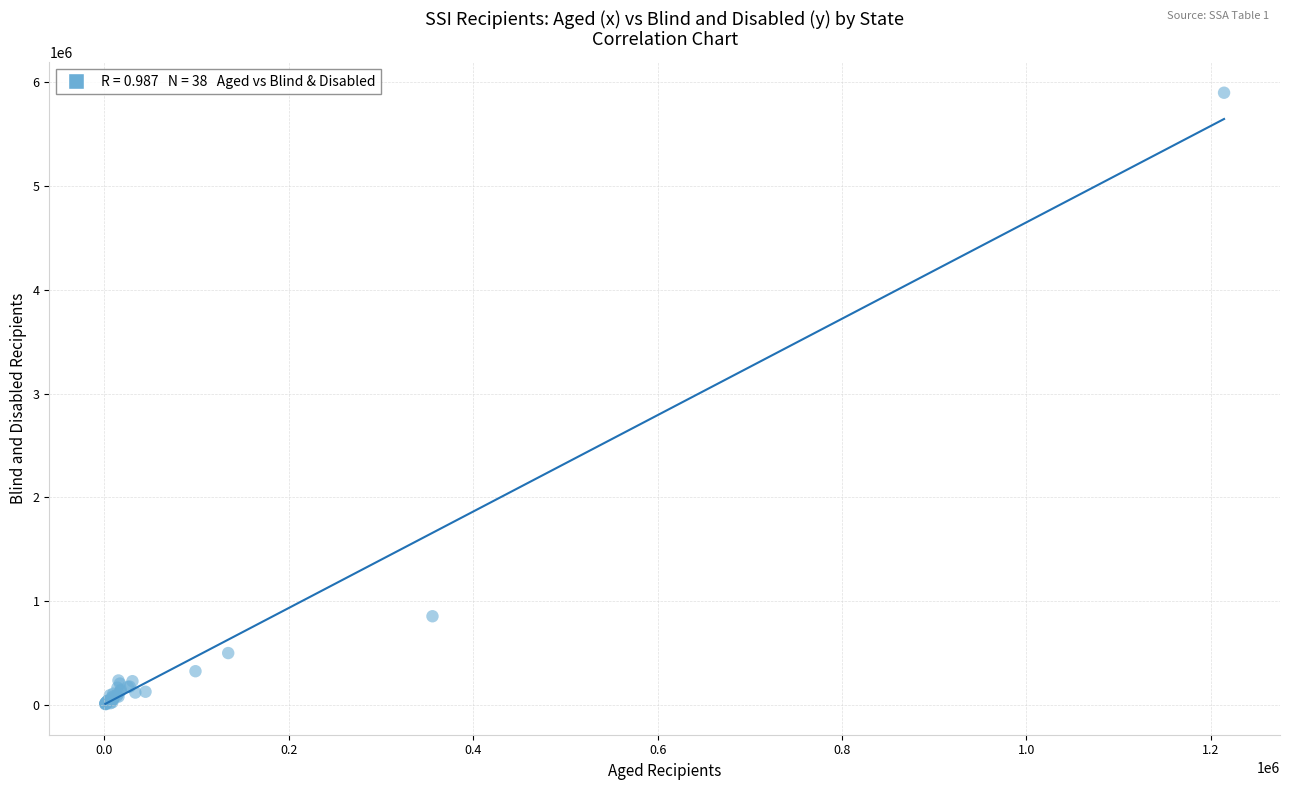

What Y value in the scatter plot is closest to 2953236?

854034